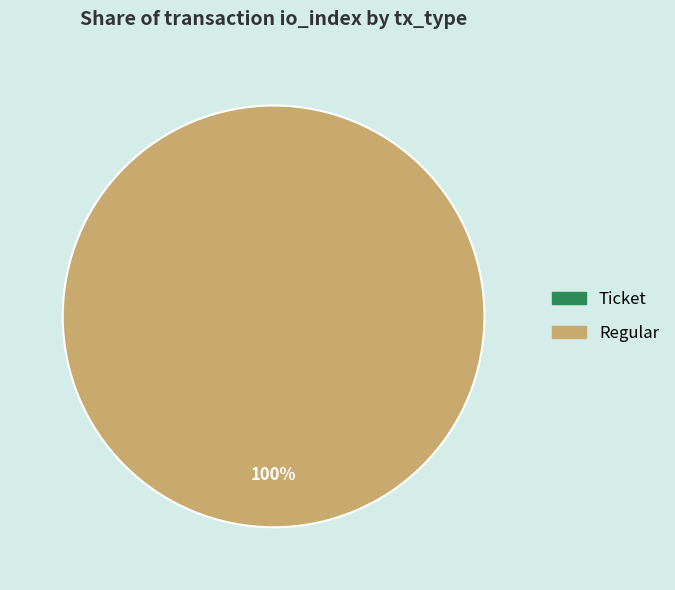

Is there any slice that represents more than half of the pie?

Yes